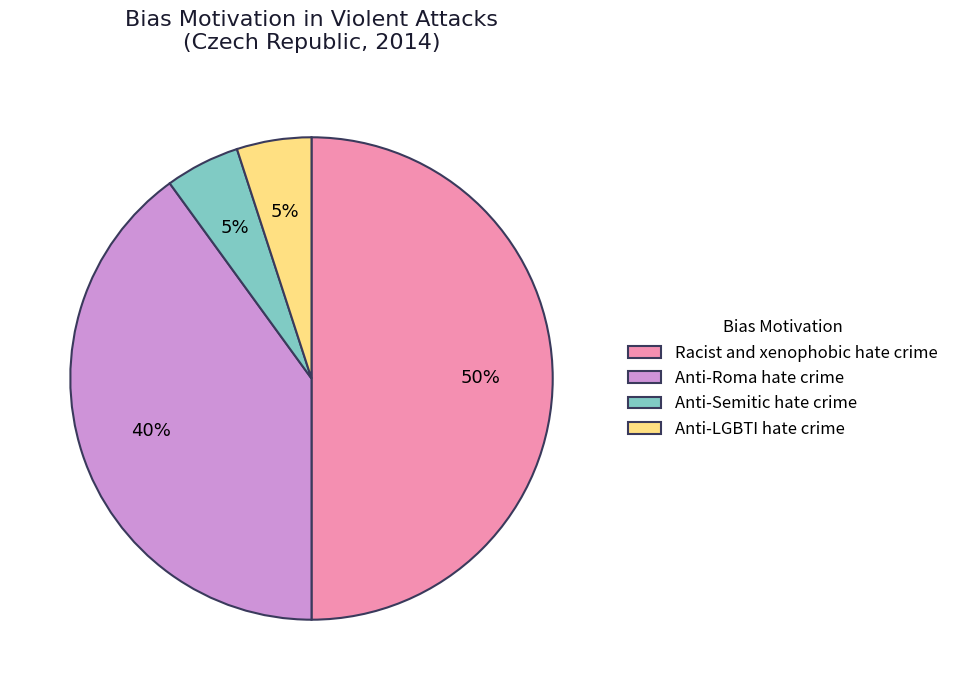

Count the number of slices in the pie.

4